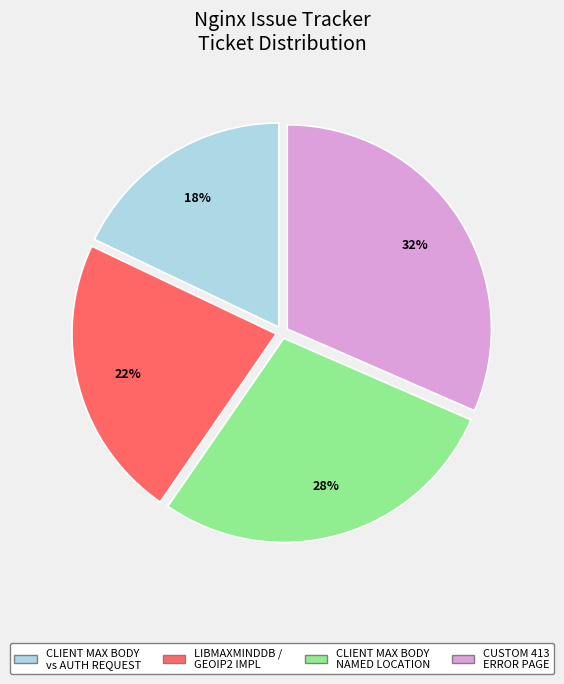

Does any single category account for the majority?

No